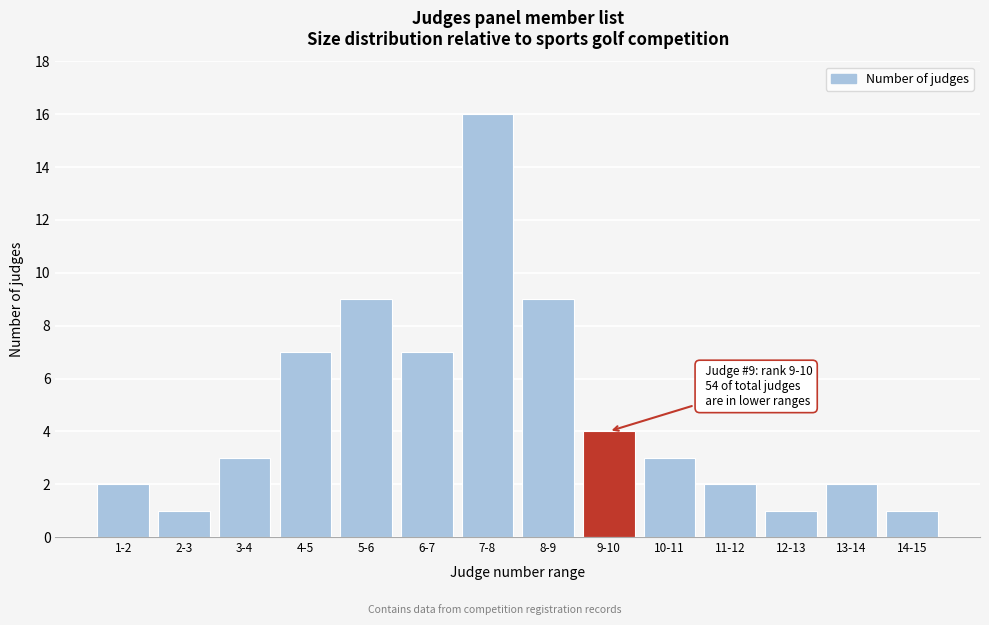

Reading left to right, list all the values displayed in this chart.

2	1	3	7	9	7	16	9	4	3	2	1	2	1